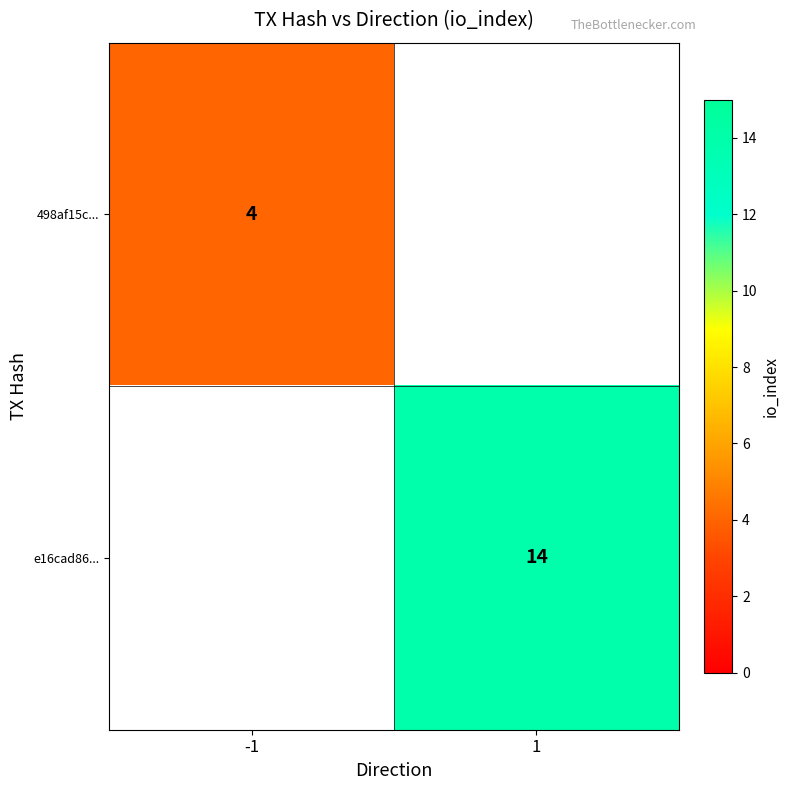

At which category does the chart reach its peak across all series?

1